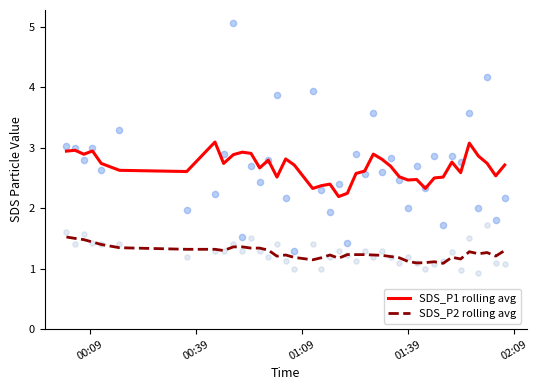

Which series contains the lowest Y value?

SDS_P2 rolling avg